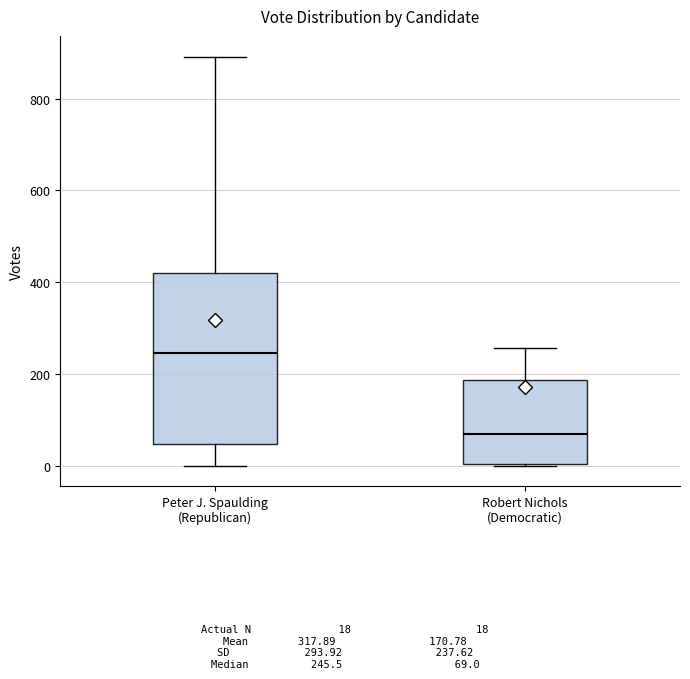

Reading left to right, read every box against the y-axis: the position of its median line, the range the box covers, and the ends of its whiskers. The values are not printed on the chart, so give them approximately, as read against the axis.

Peter J. Spaulding (Republican): median 240, box 40 to 420, whiskers 0 to 900
Robert Nichols (Democratic): median 60, box 0 to 180, whiskers 0 to 260